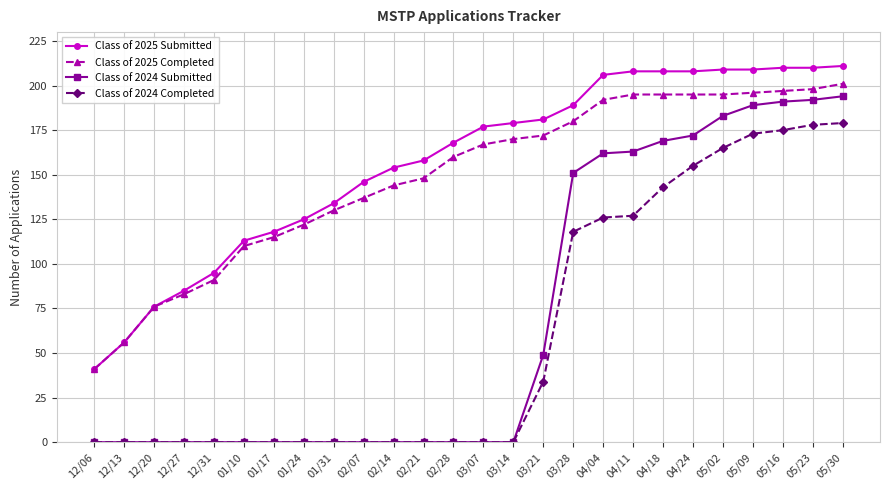

What position from the right is 12/31?

22